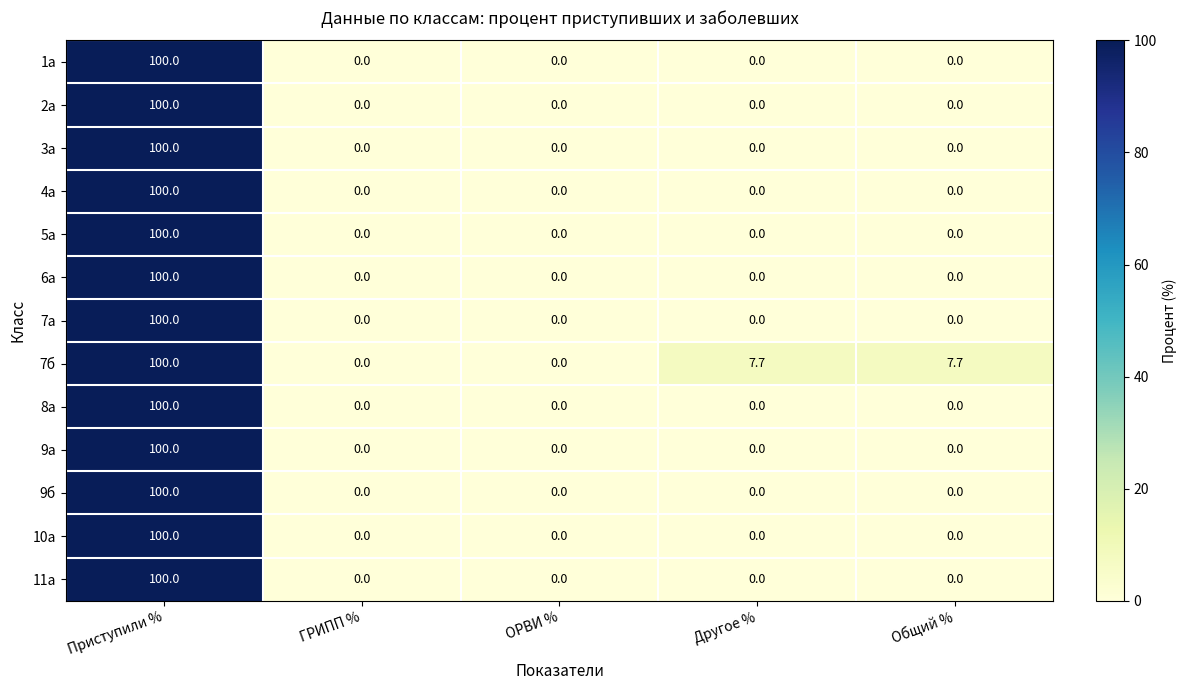

Between ОРВИ % and Другое %, which series saw the biggest shift?

7б